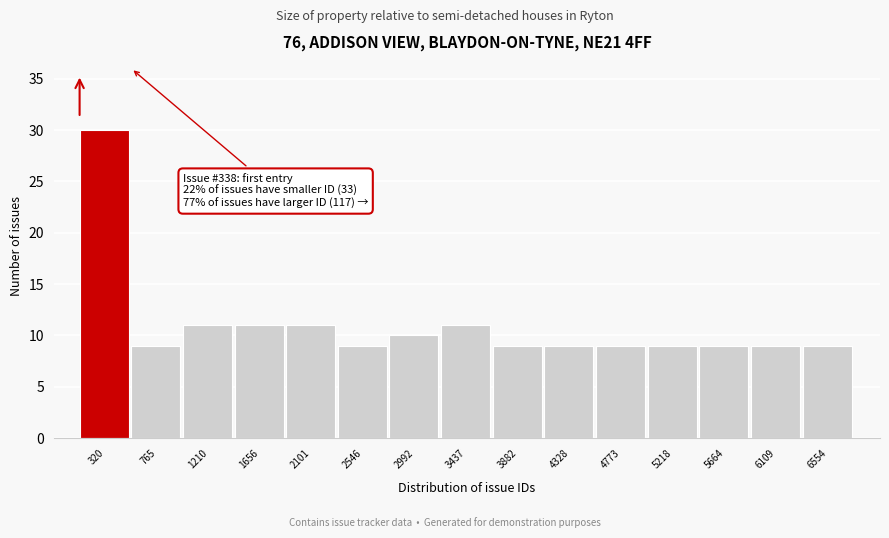

Reading right to left, list all the values displayed in this chart.

6554=9	6109=9	5664=9	5218=9	4773=9	4328=9	3882=9	3437=11	2992=10	2546=9	2101=11	1656=11	1210=11	765=9	320=30